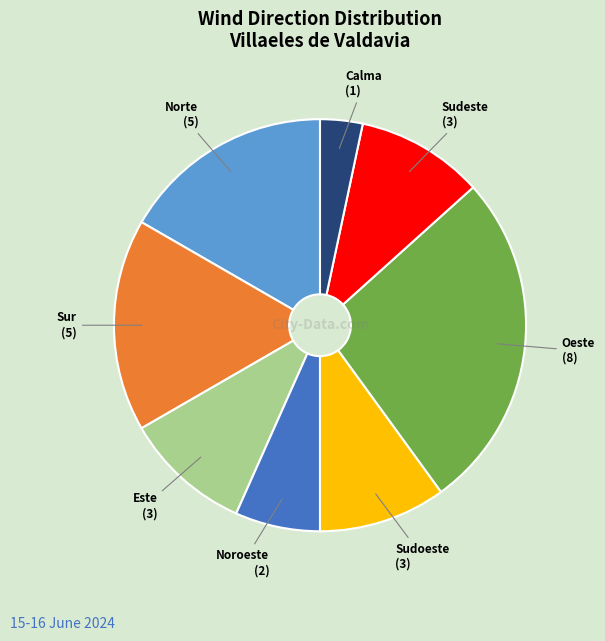

Is the sum of Oeste and Sudeste greater than half?

No